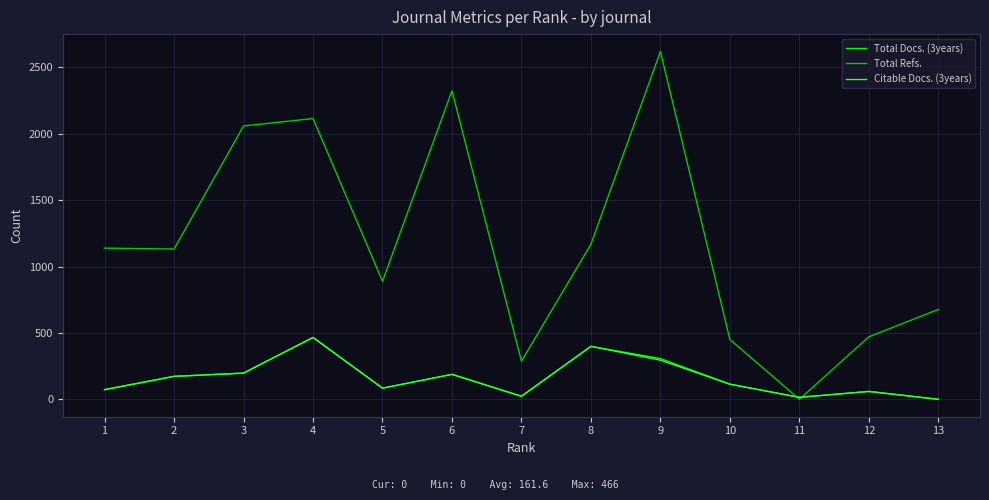

Which series has the largest total across all categories?

Total Refs.